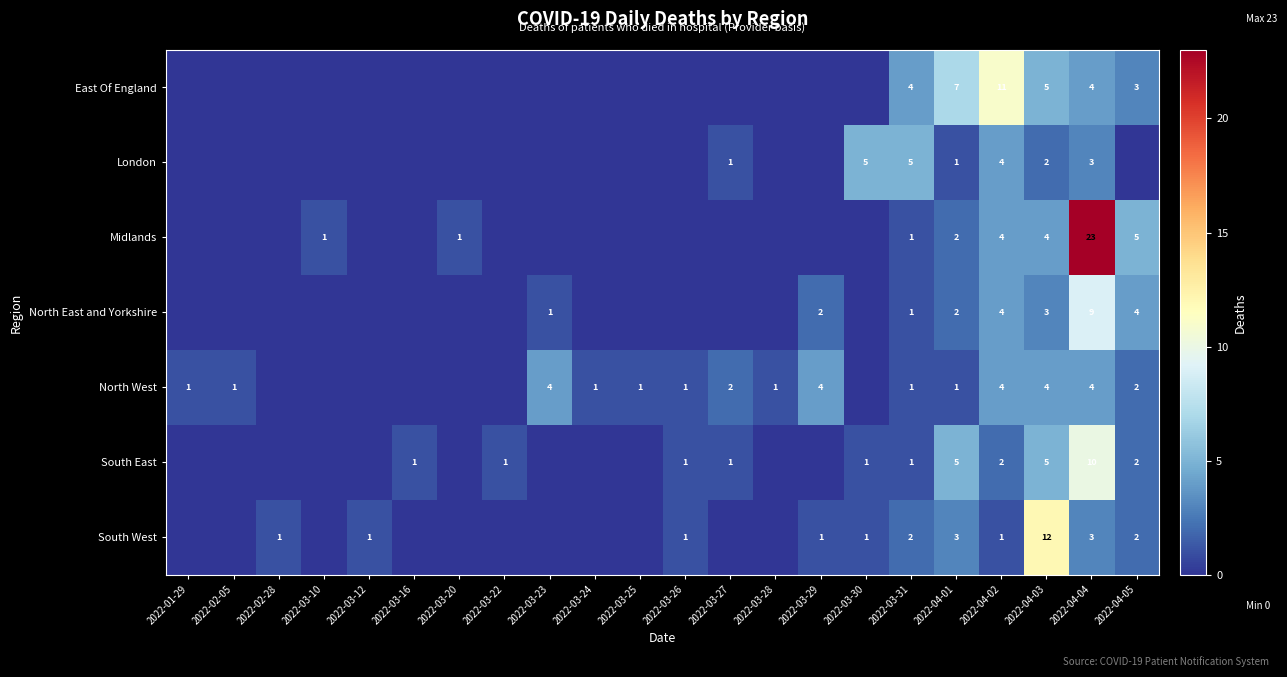

The North West series shows 7 at 2022-04-02. True or false?

False